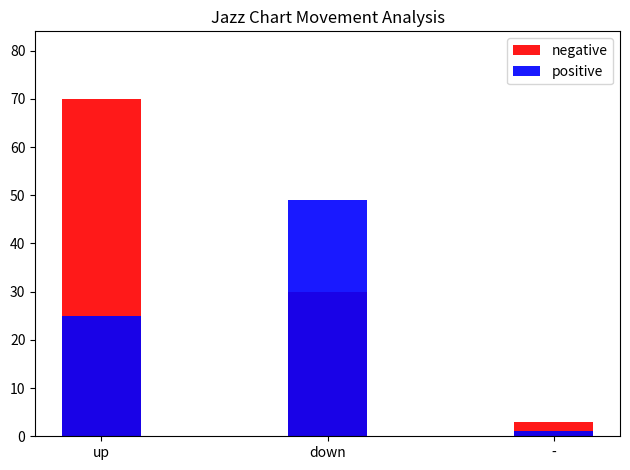

Is it true that positive equals 0 at -?

False